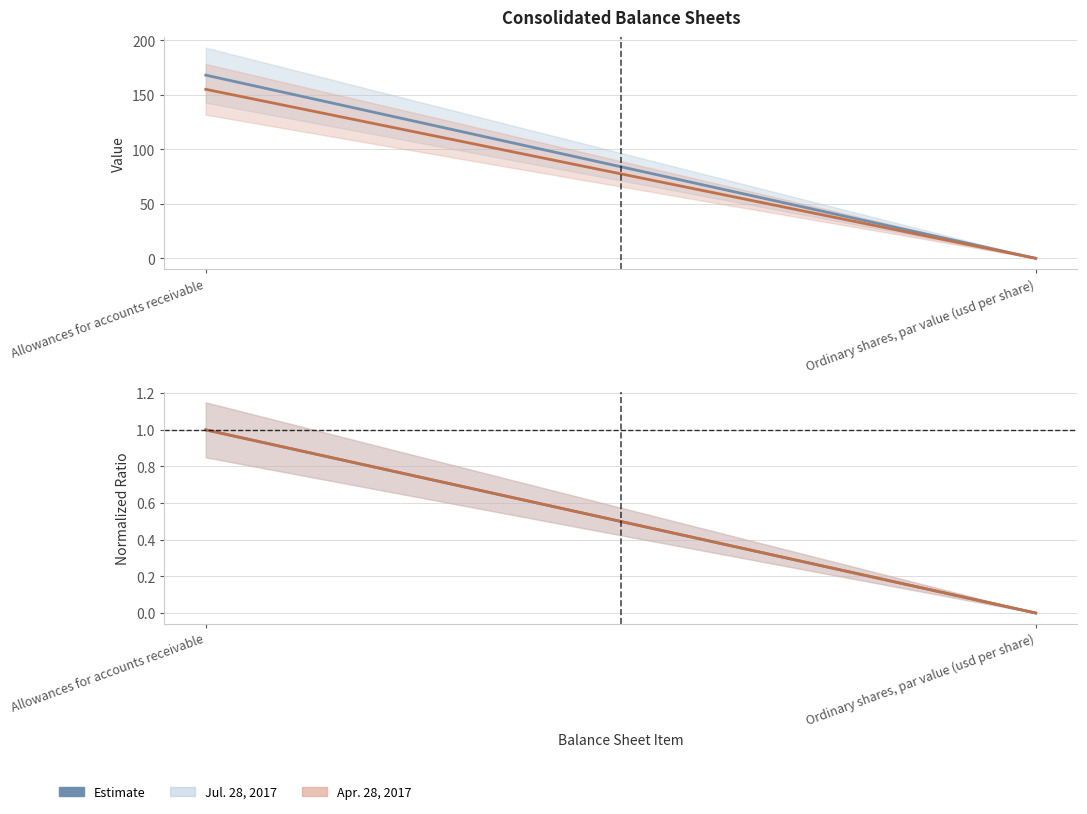

Which series changed the most between Allowances for accounts receivable and Ordinary shares, par value (usd per share)?

Jul. 28, 2017